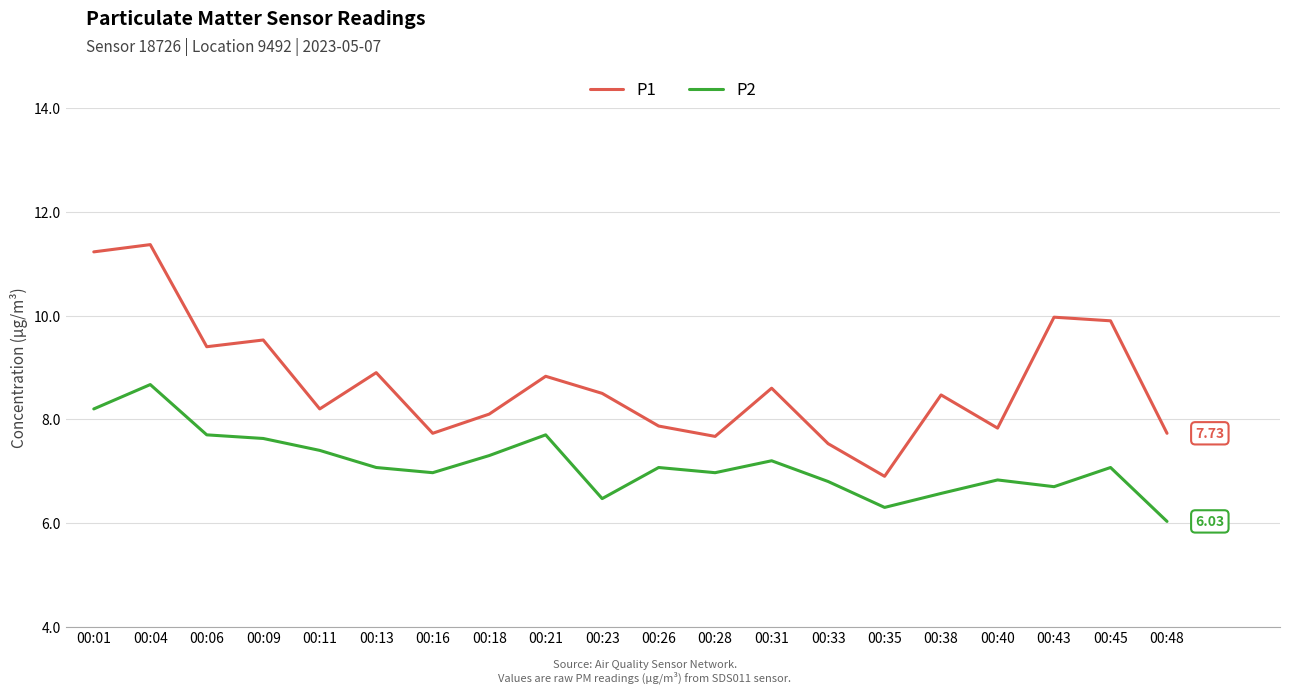

What is the spread (max minus min) of values at 00:28?

0.7